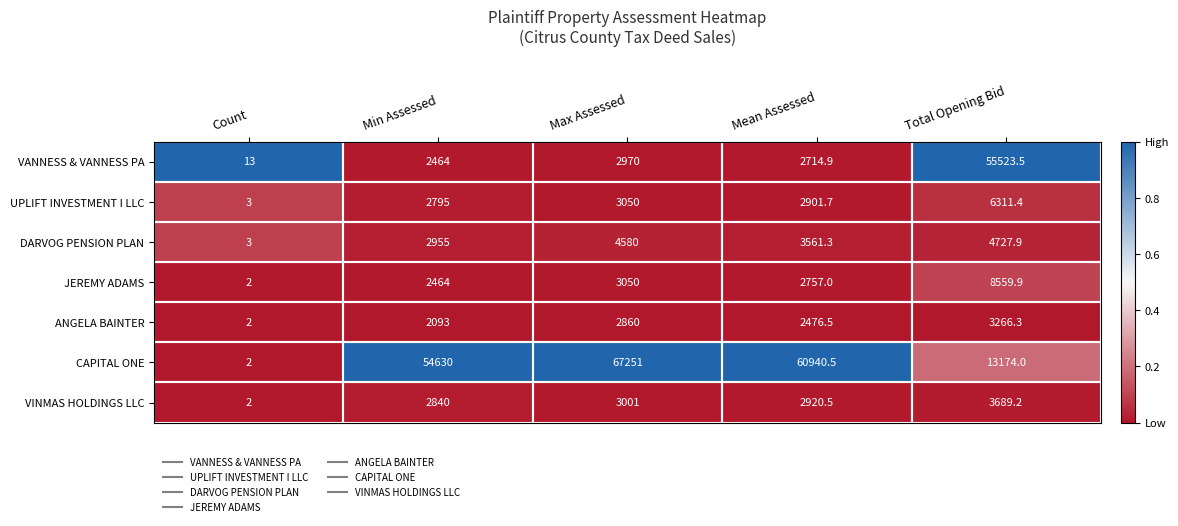

Between Count and Mean Assessed, which series saw the biggest shift?

CAPITAL ONE